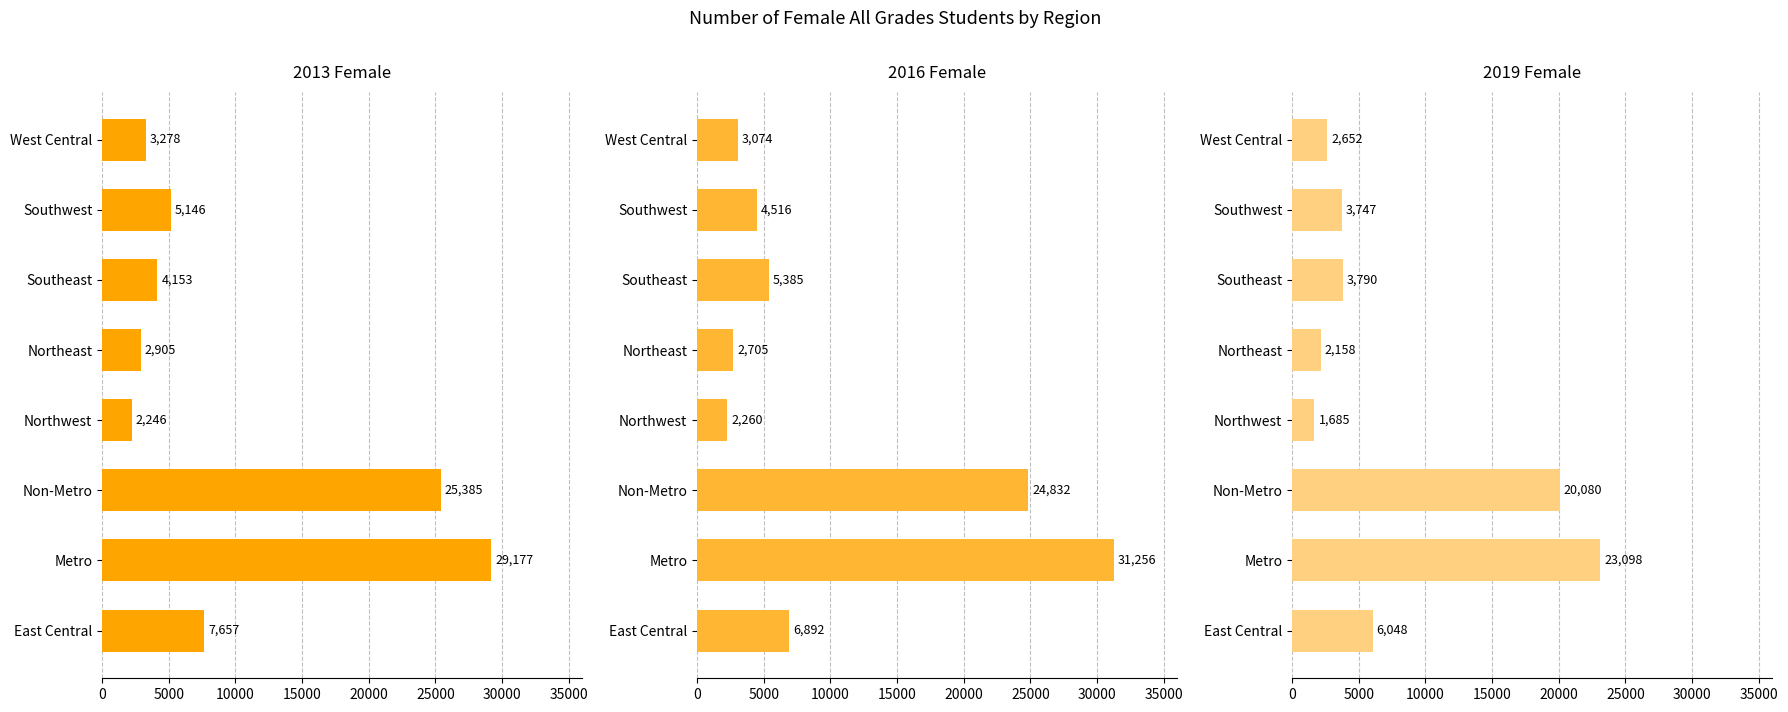

True or false: 2016 Female has a value of 6798 at Southwest.

False